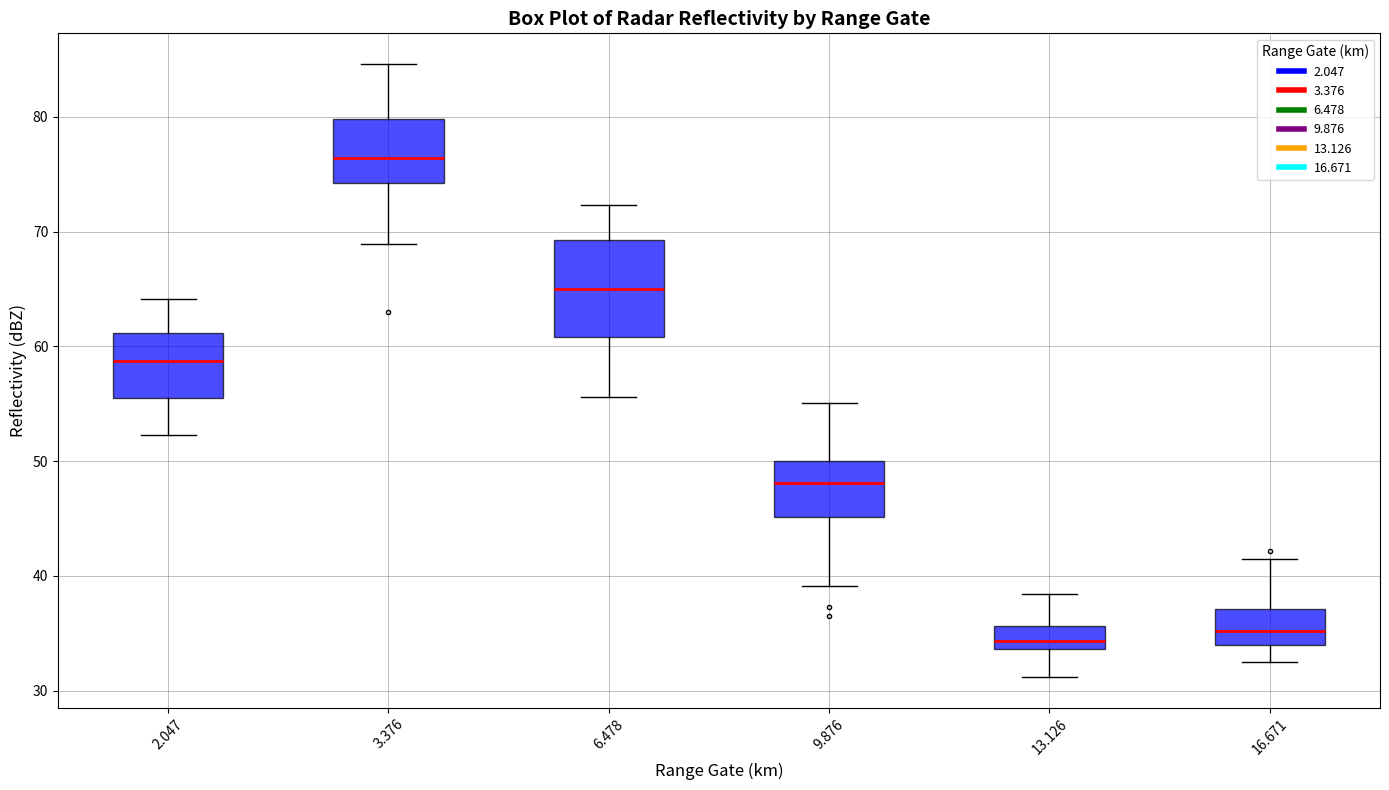

Which box is the tallest, from its lower edge to its upper edge?

6.478